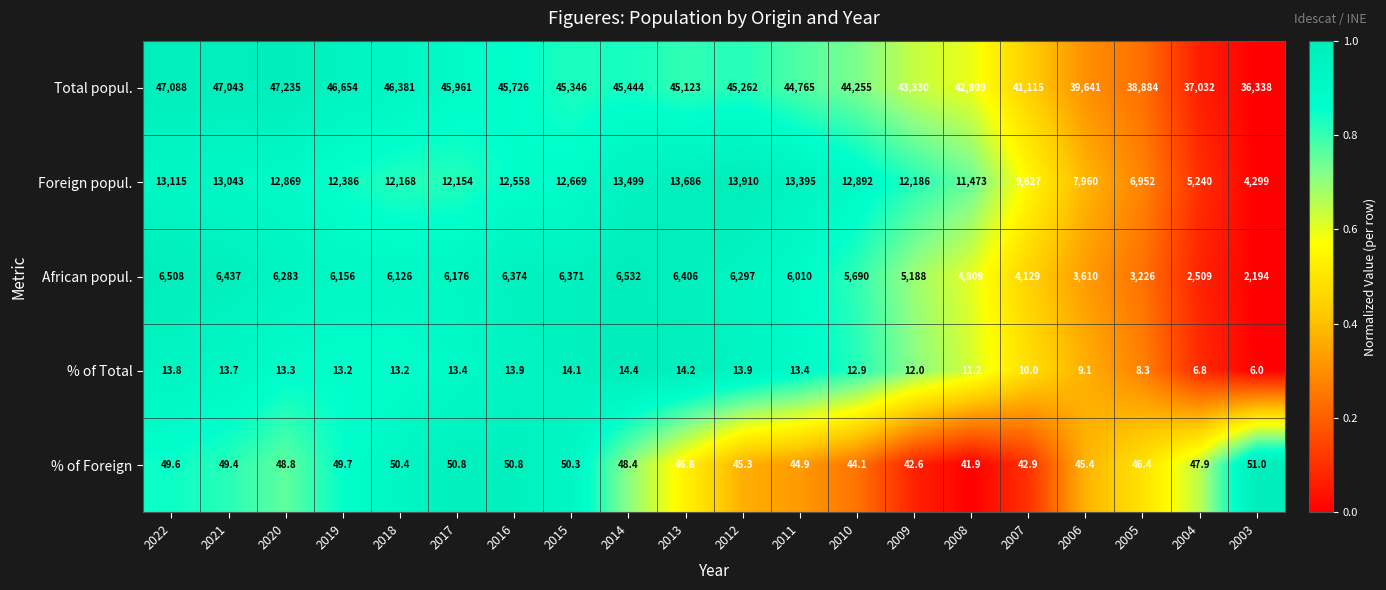

What is the difference between the Total popul. values at 2011 and 2017?

1196.0